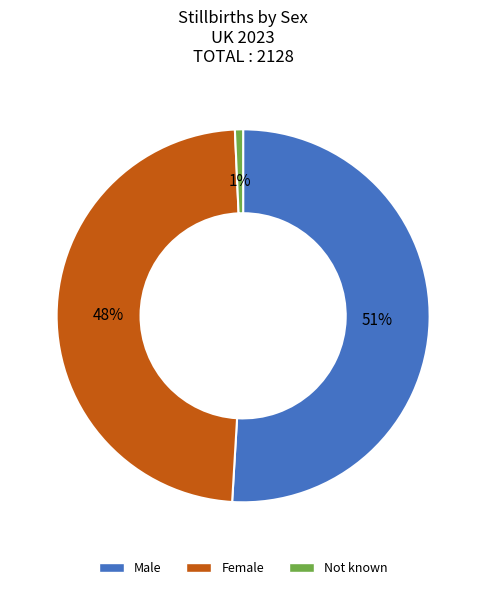

Between Male and Not known, which is larger?

Male